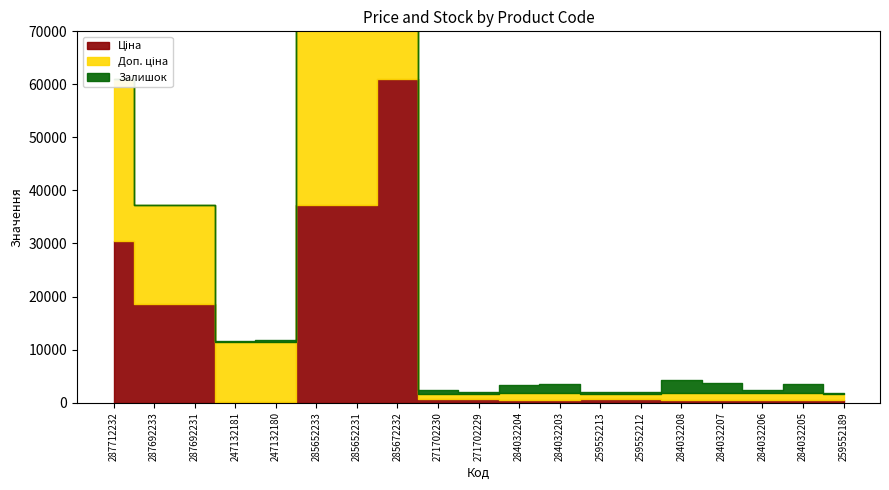

What value does the Залишок series have at 284032205?

1775.0